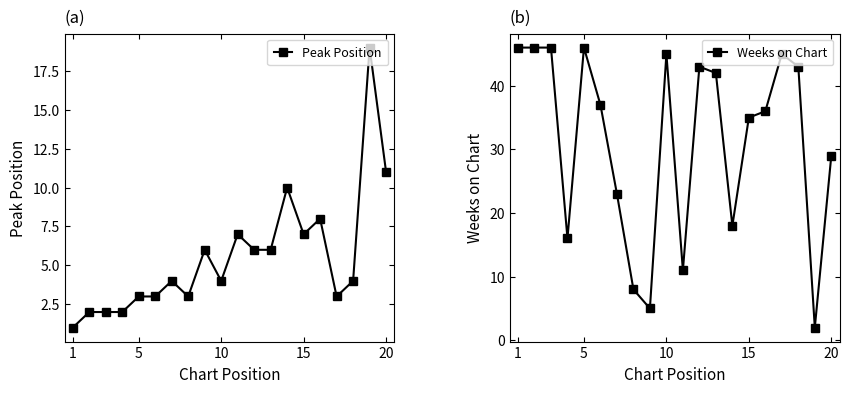

Does the chart have visible grid lines?

No